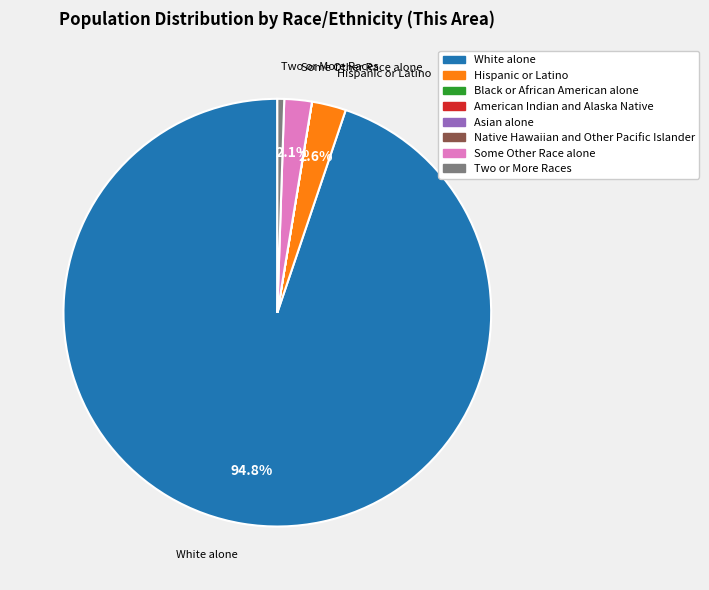

What is the majority slice?

White alone